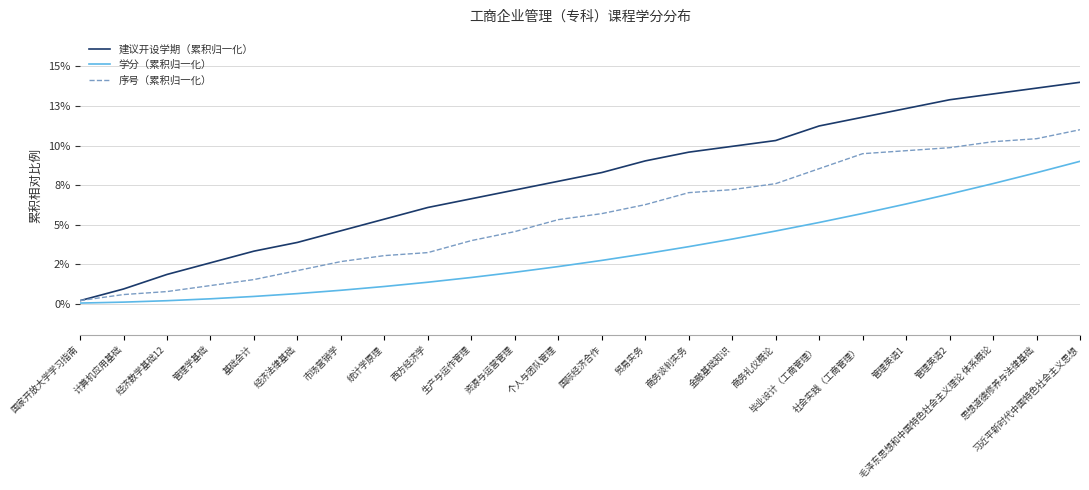

Rank the series by their maximum value, from highest to lowest.

建议开设学期（累积归一化）, 序号（累积归一化）, 学分（累积归一化）